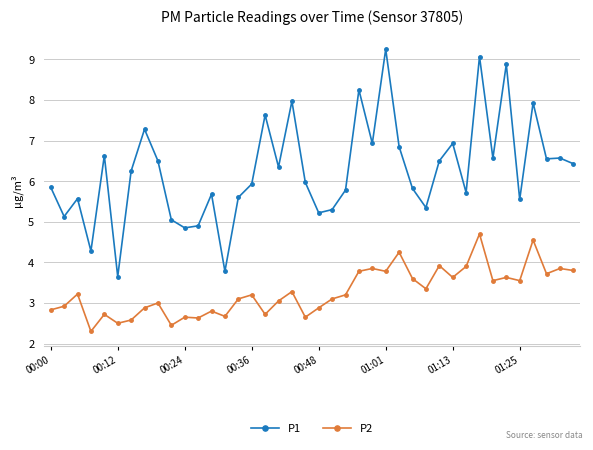

Which series has the largest range (max minus min)?

P1